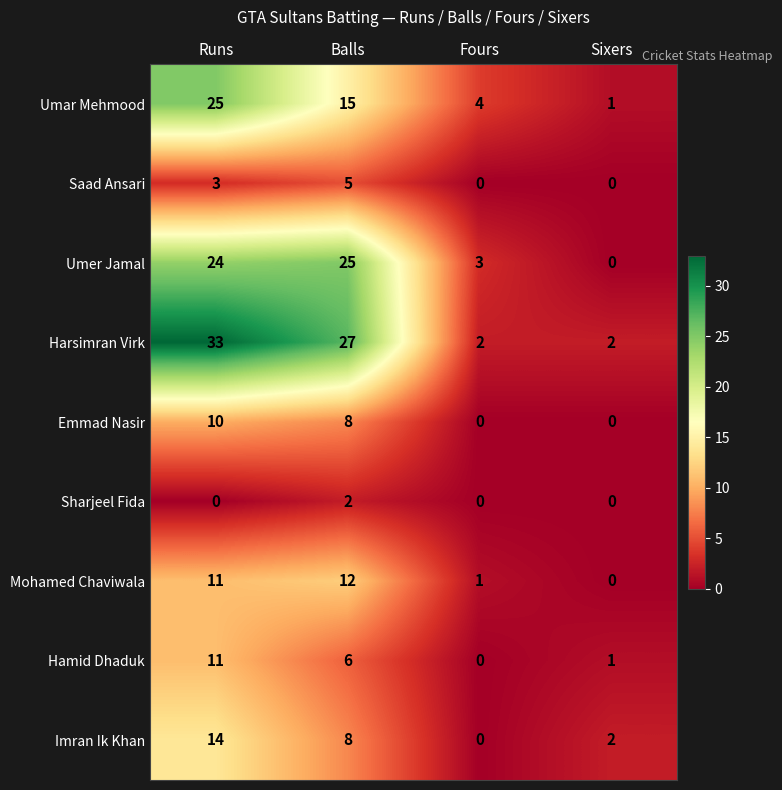

Is the value of Saad Ansari at Runs greater than the value of Umar Mehmood at Sixers?

Yes